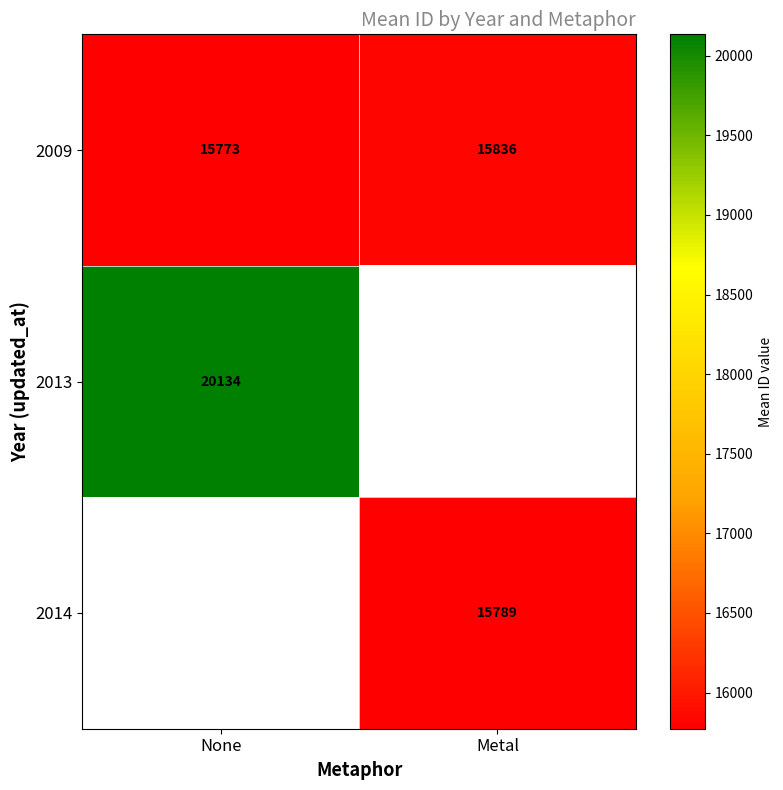

How many data points does each series have?

2